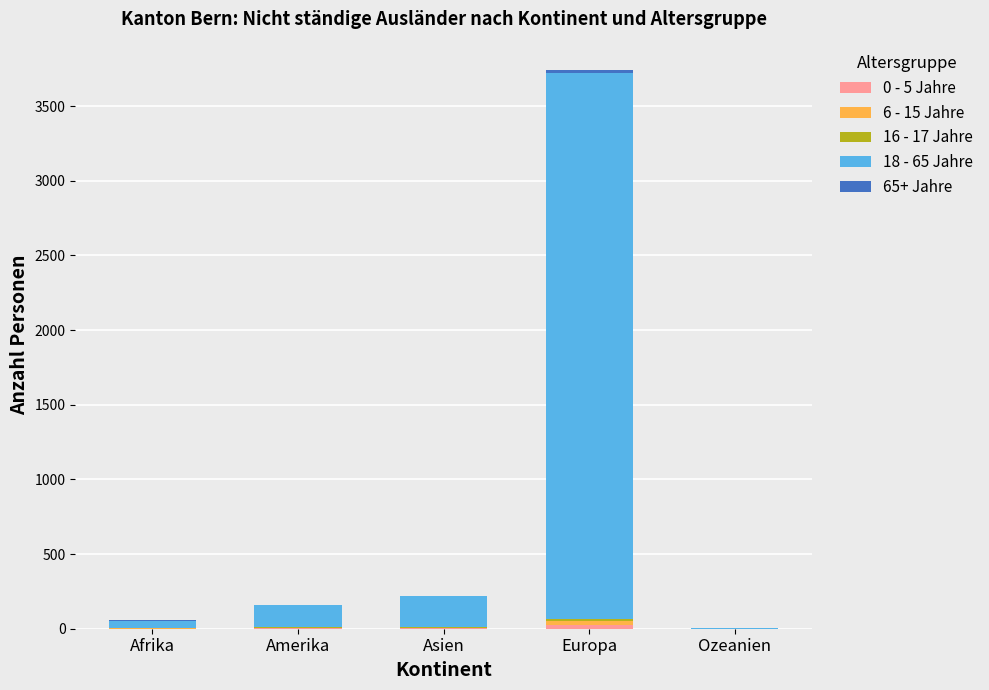

At which category is the sum across all series the highest?

Europa